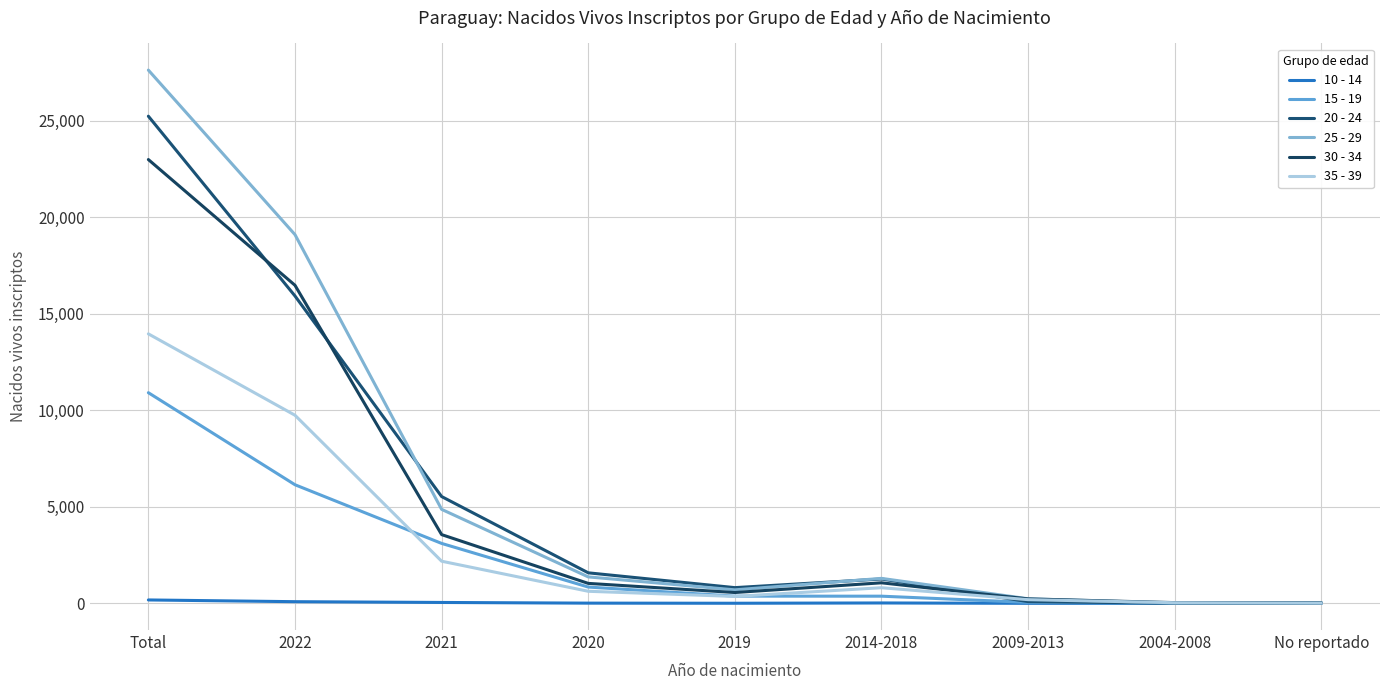

Where does the 15 - 19 series first go above 374?

Total